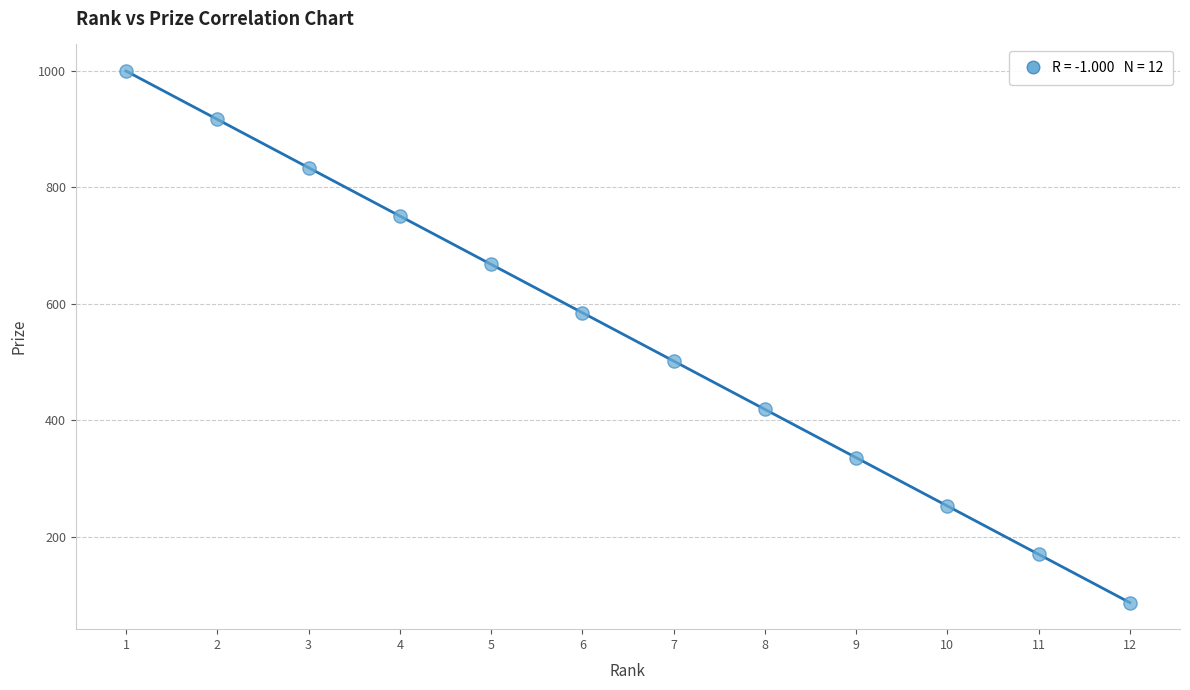

What is the difference between the maximum and minimum values?

913.0